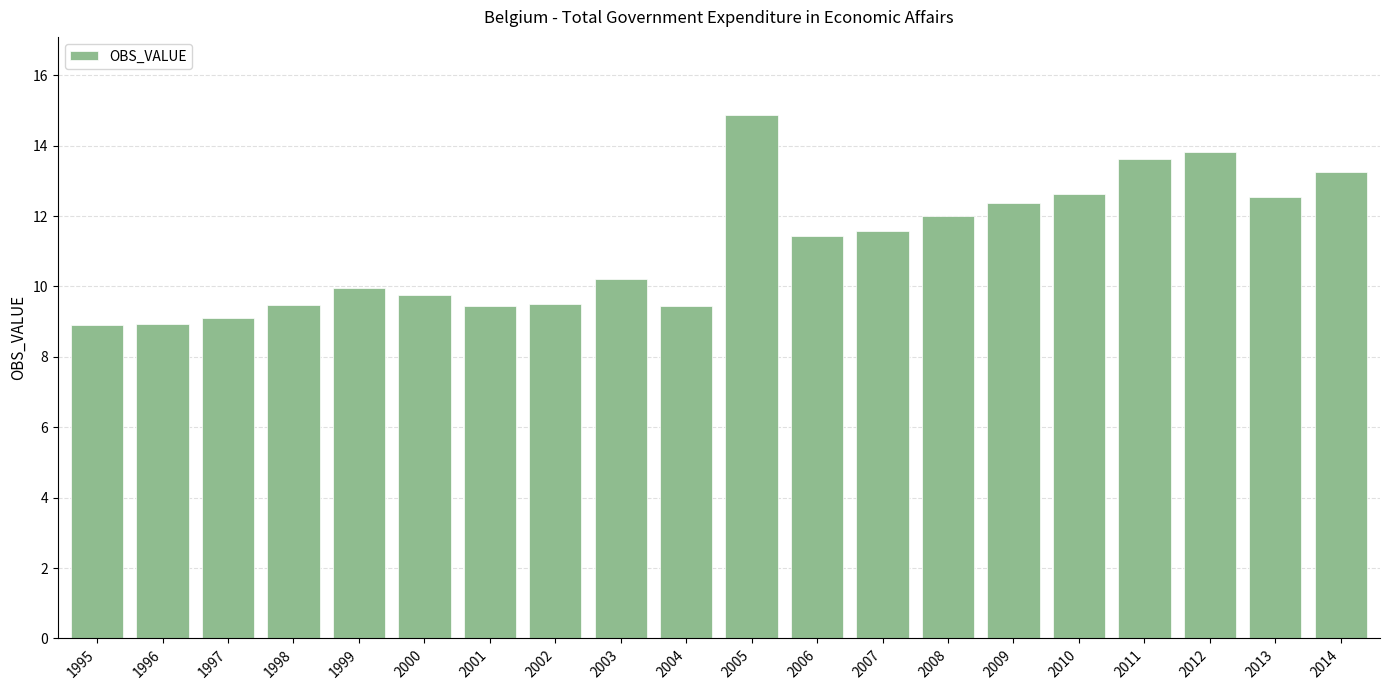

What is the difference between the values at 2005 and 2003?

4.6